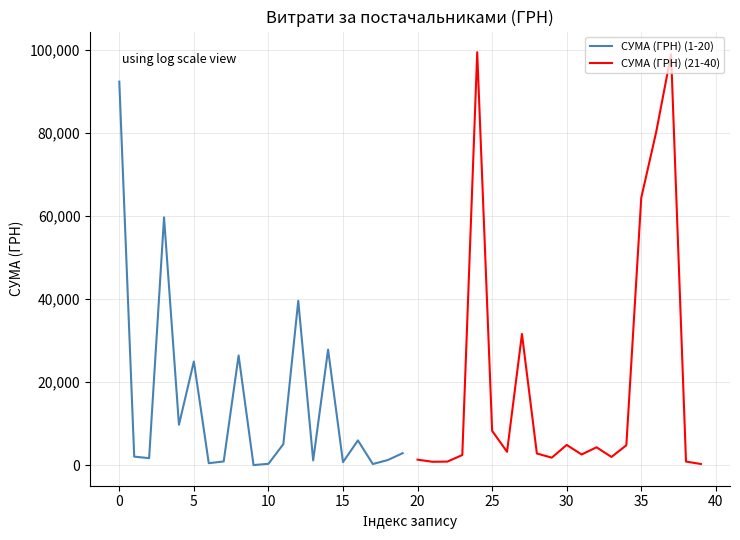

The value of СУМА (ГРН) (1-20) at 0 is 92400.0. True or false?

True